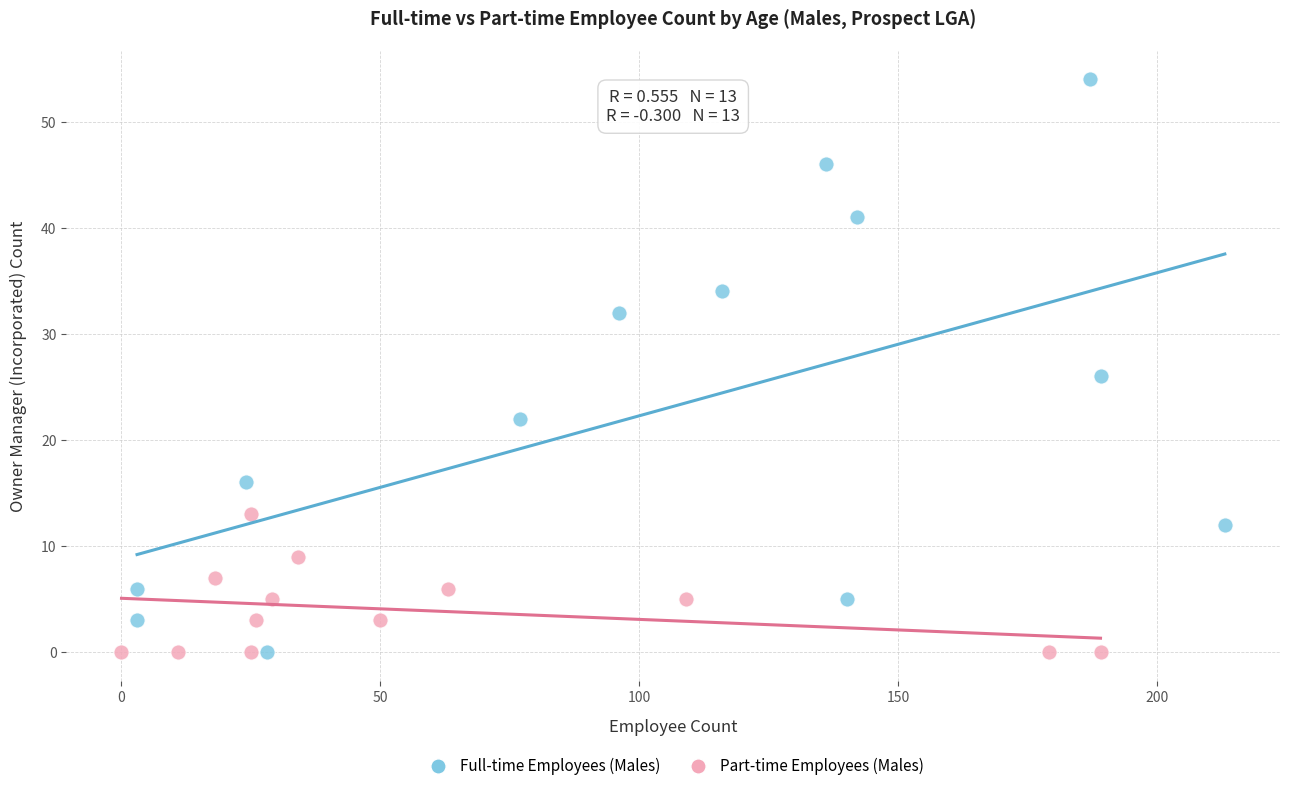

Which series has the largest Y range (max minus min)?

Full-time Employees (Males)